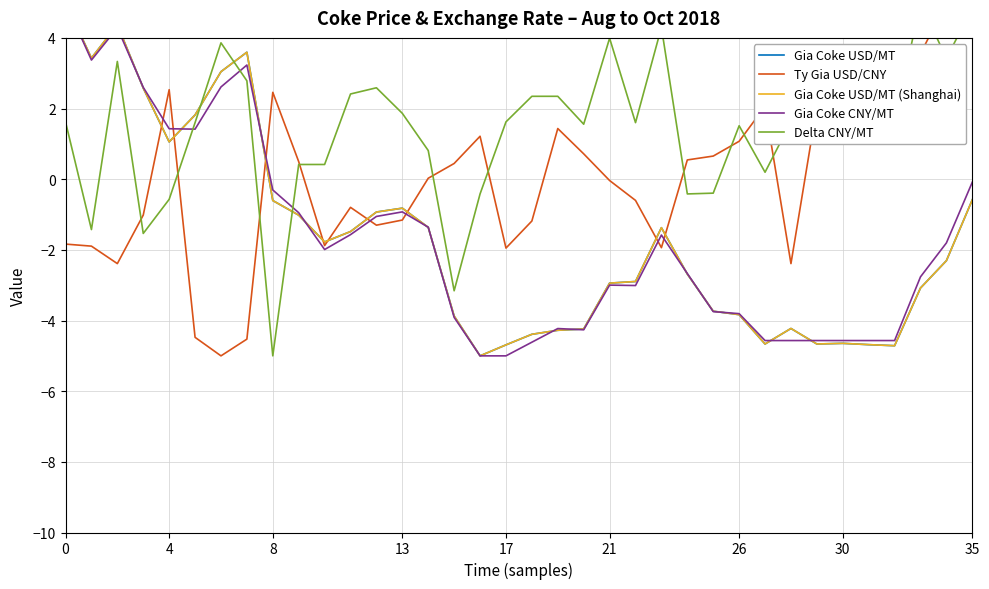

What is the maximum value shown in the chart?

5.0